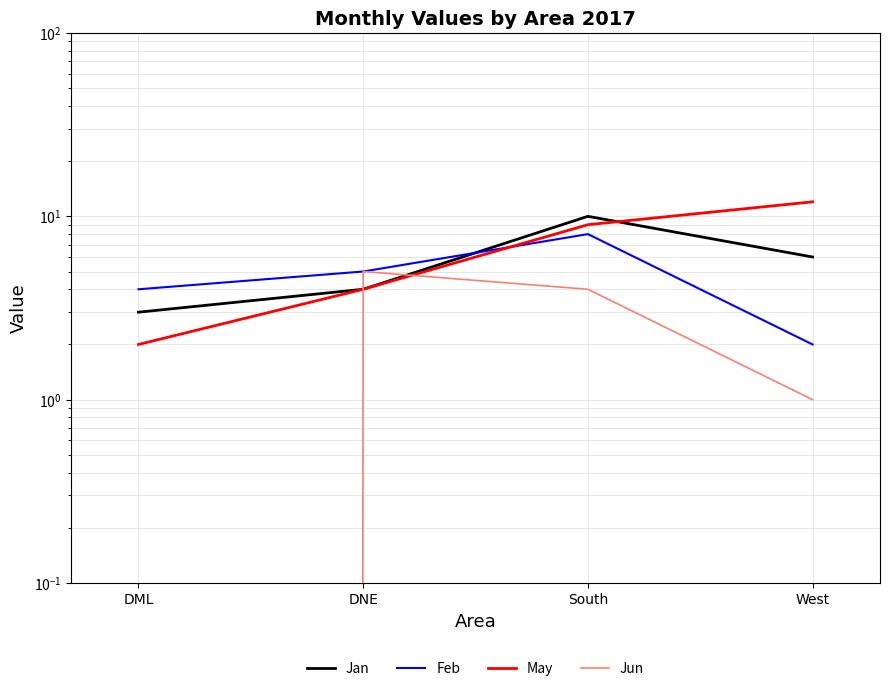

List the series in order of their overall mean, highest first.

May, Jan, Feb, Jun